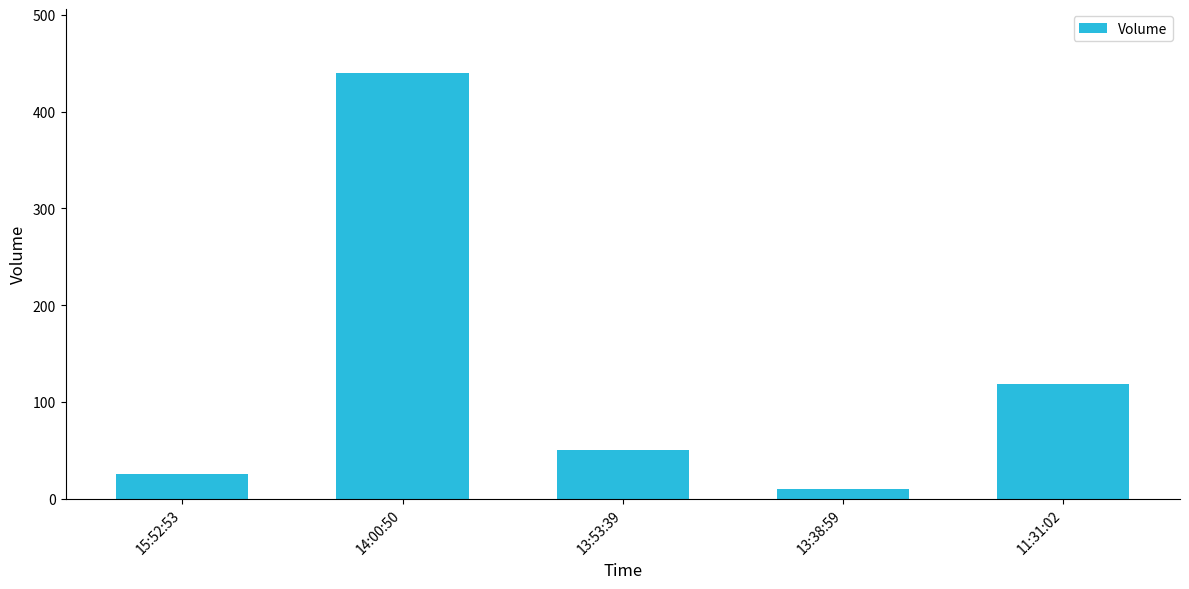

Rank the categories by value from highest to lowest.

14:00:50, 11:31:02, 13:53:39, 15:52:53, 13:38:59